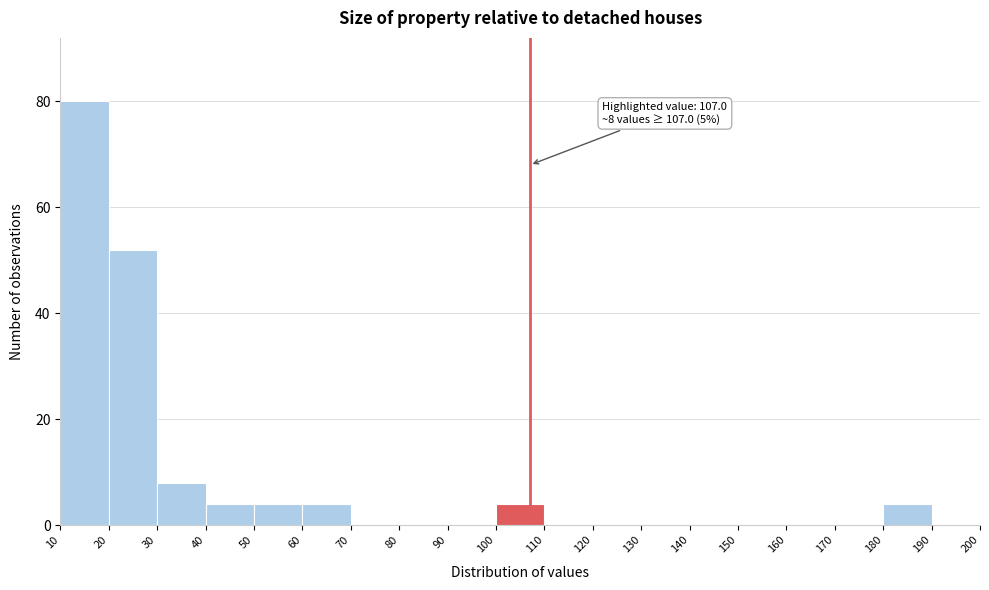

Which range on the x-axis has the tallest bar?

10 to 20